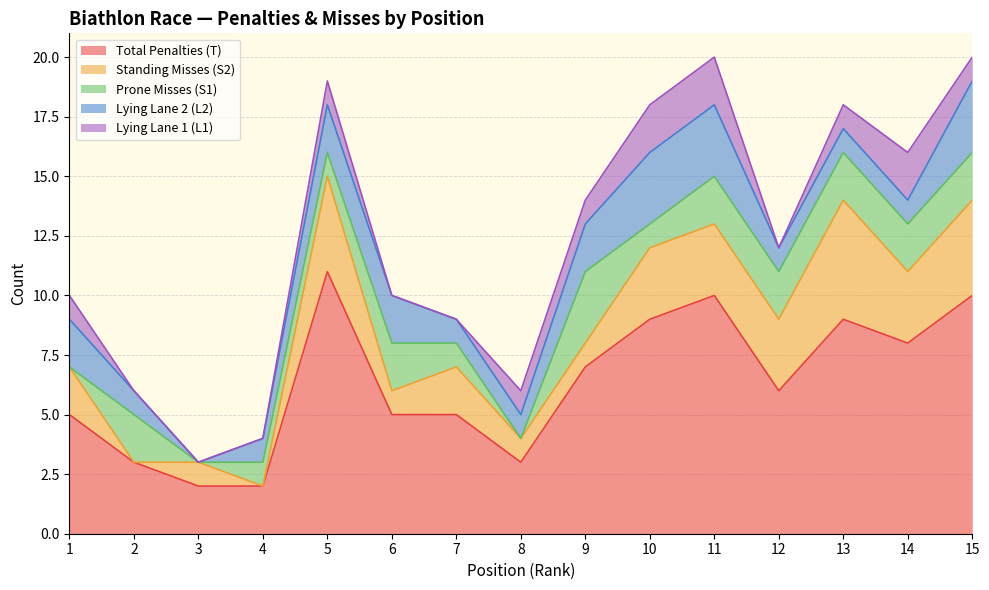

At how many categories does at least one series exceed 0?

15